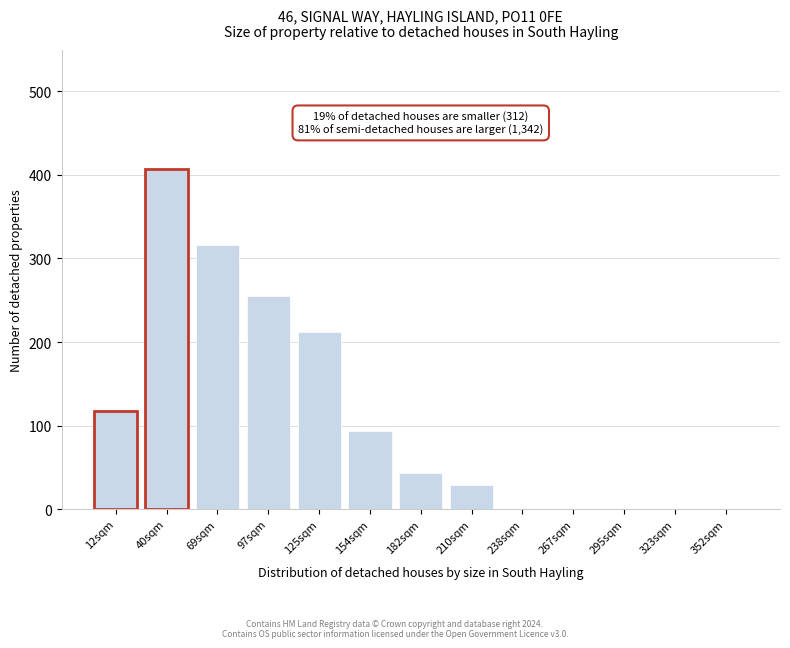

Reading left to right, extract all data points from this chart.

12sqm=118	40sqm=407	69sqm=316	97sqm=255	125sqm=212	154sqm=93	182sqm=43	210sqm=29	238sqm=0	267sqm=0	295sqm=0	323sqm=0	352sqm=0